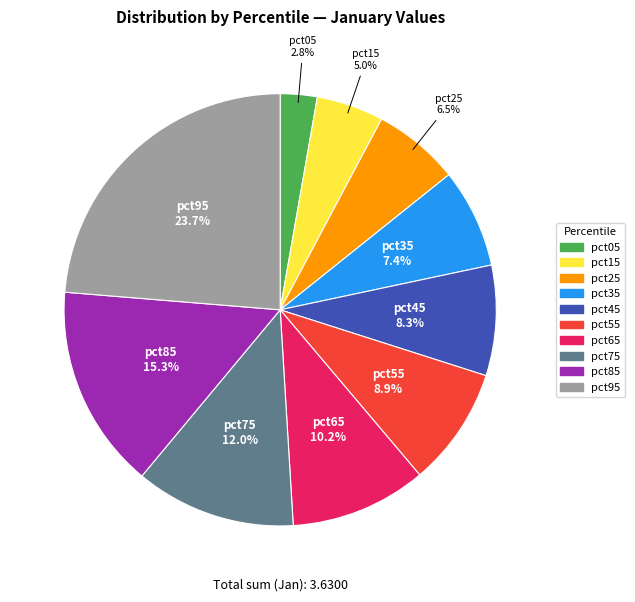

What is the total percentage of pct75 and pct35?

19.4%